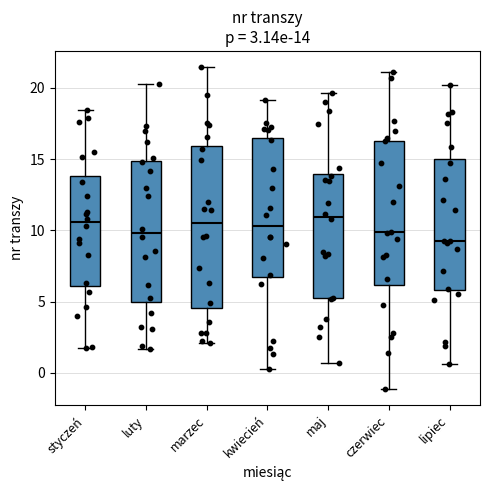

Which box is the tallest, from its lower edge to its upper edge?

marzec